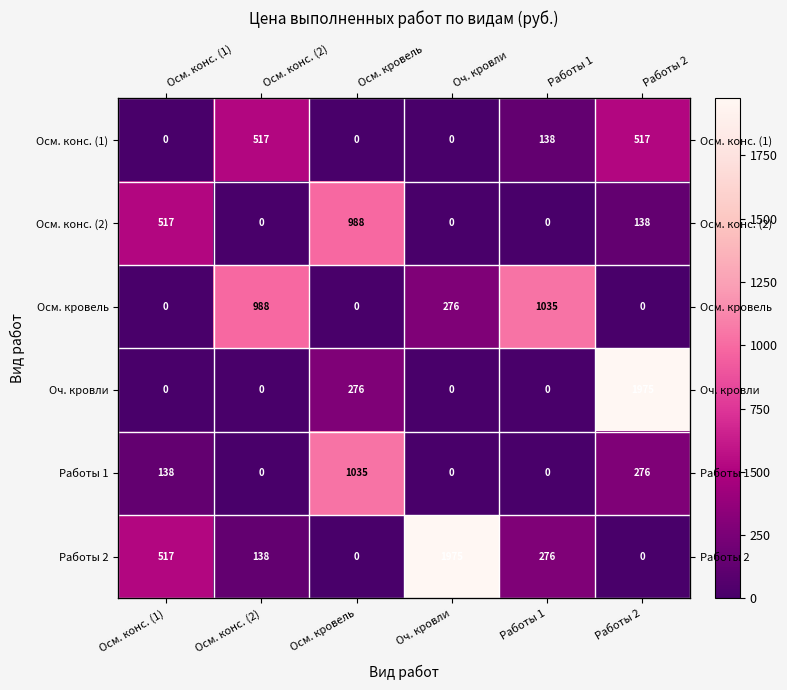

Rank the series at Осм. конс. (1) from highest to lowest value.

Осм. конс. (2), Работы 2, Работы 1, Осм. конс. (1), Осм. кровель, Оч. кровли